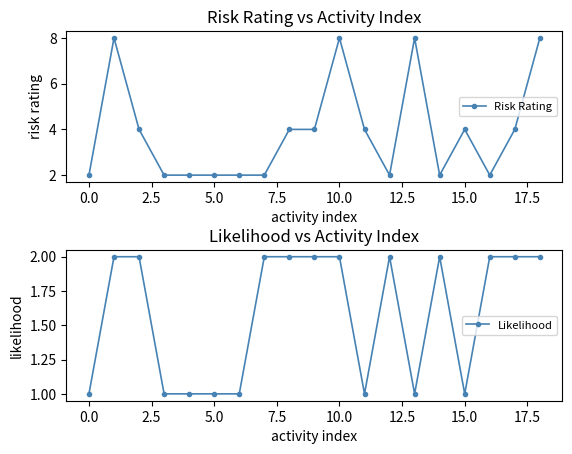

Does the chart have visible grid lines?

No